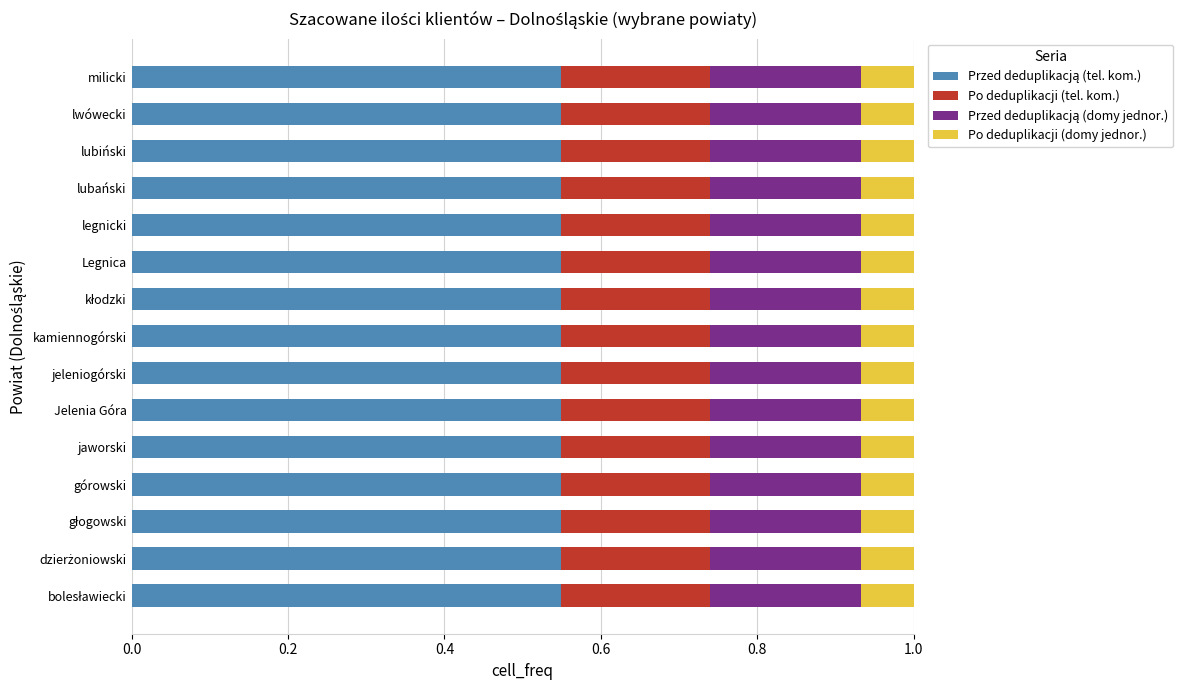

What is the total value across all series at lwówecki?

1.0